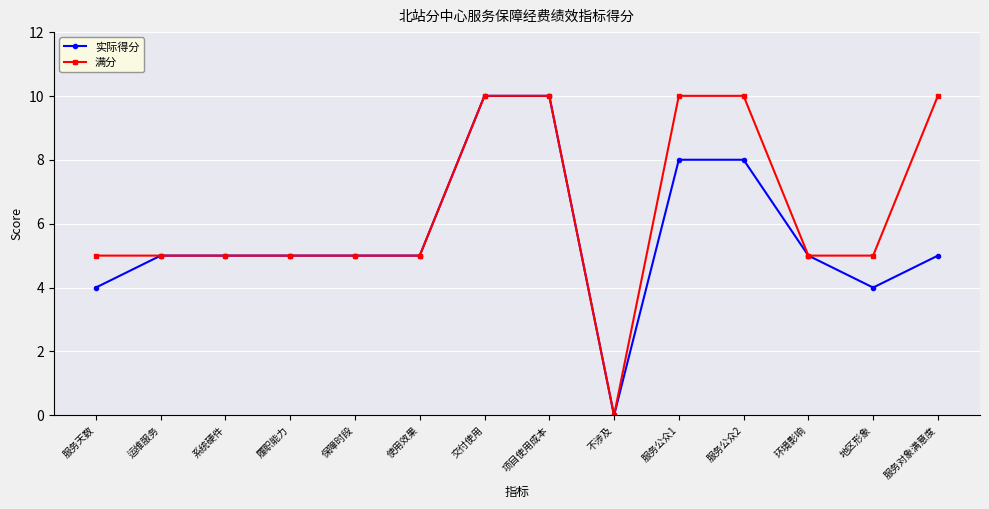

What is the average value of the 满分 series?

6